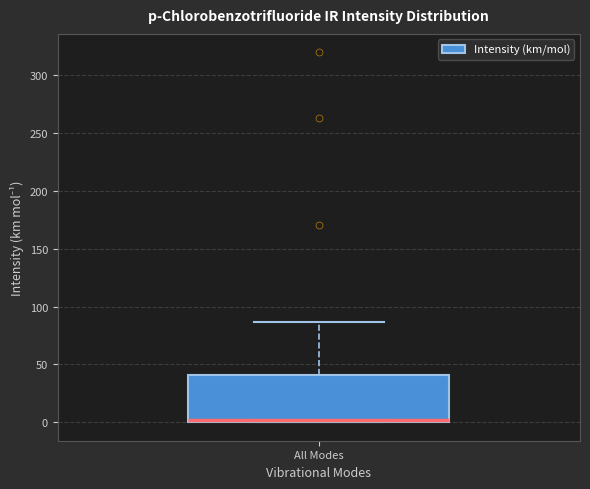

Where is the upper edge of the box for All Modes on the y-axis? The values are not printed on the chart, so give them approximately, as read against the axis.

40